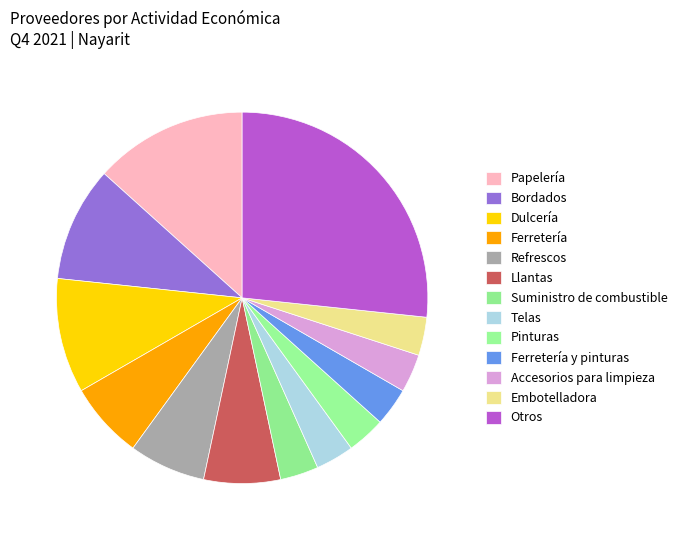

True or false: Refrescos accounts for 7% of the total.

True